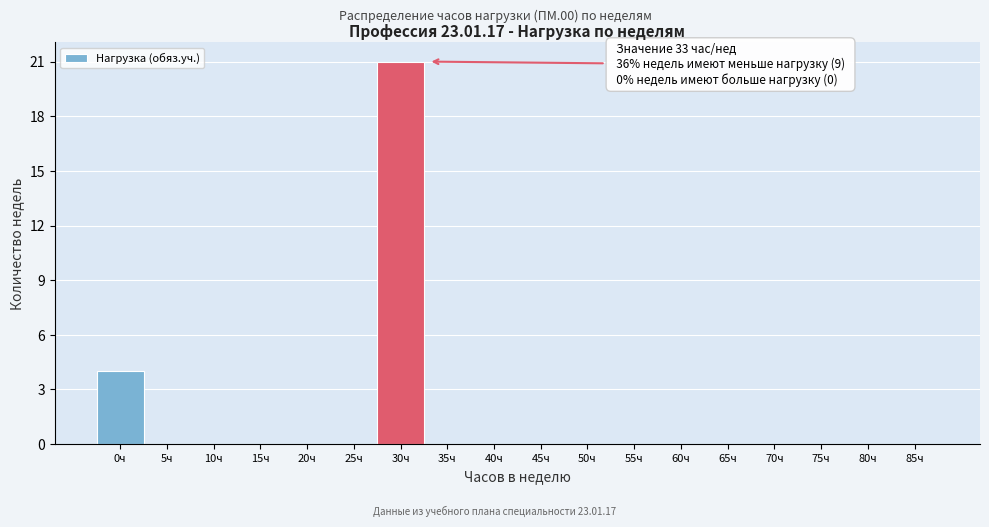

Reading right to left, what are all the values shown in this chart?

85ч=0	80ч=0	75ч=0	70ч=0	65ч=0	60ч=0	55ч=0	50ч=0	45ч=0	40ч=0	35ч=0	30ч=21	25ч=0	20ч=0	15ч=0	10ч=0	5ч=0	0ч=4